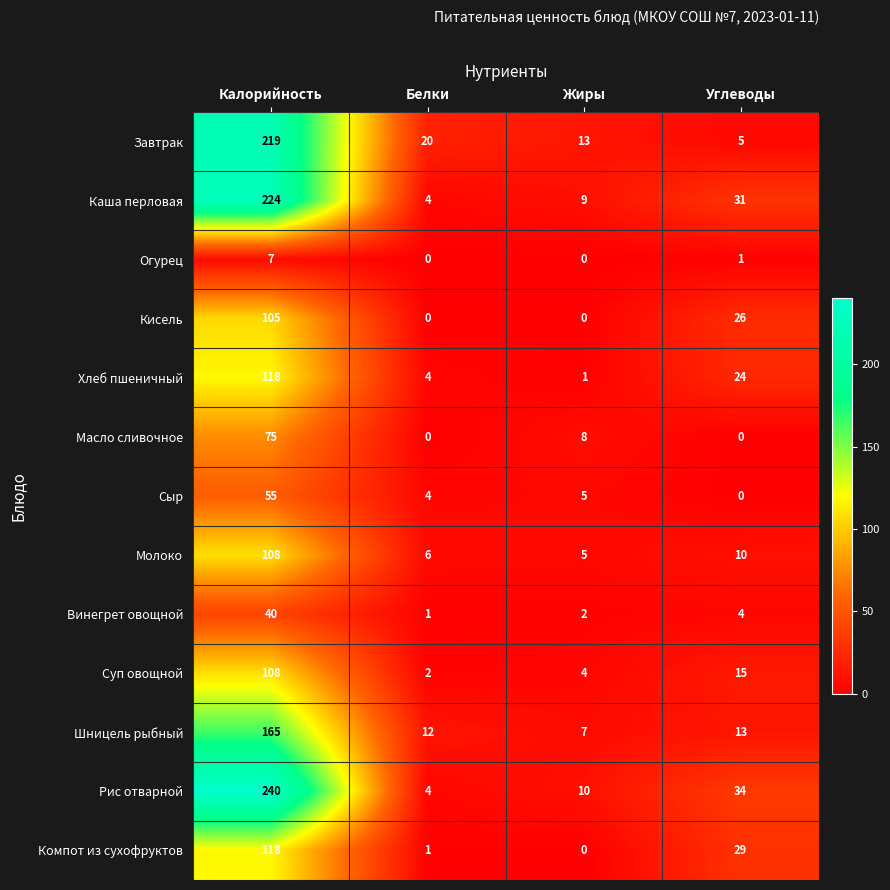

Count the number of categories in the chart.

4